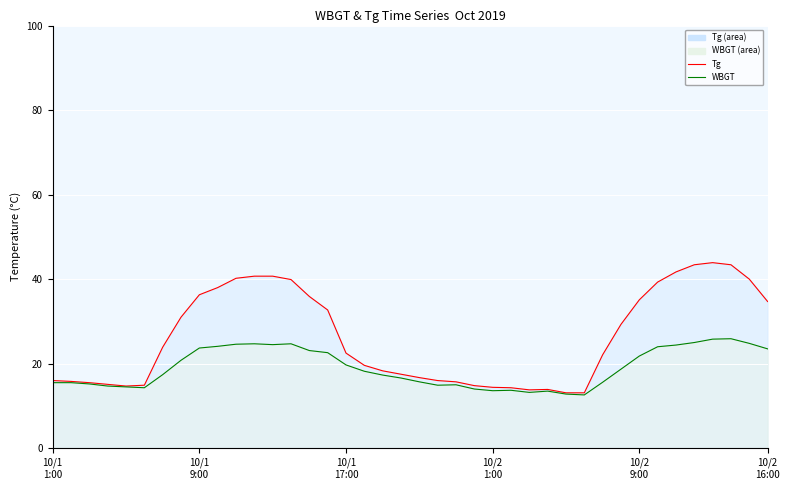

The Tg line series shows 13.1 at 28. True or false?

True